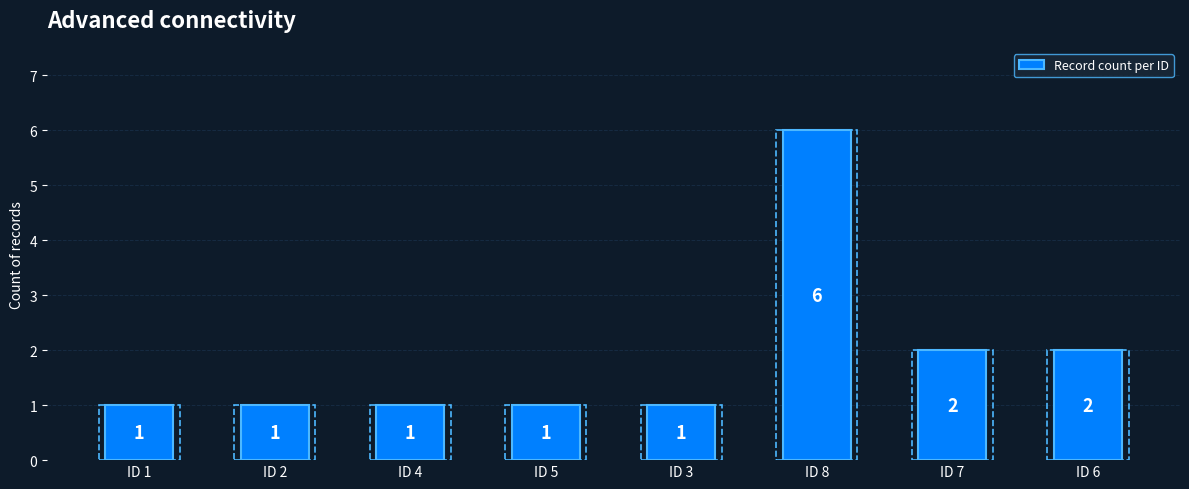

What is the difference between the maximum and minimum values?

5